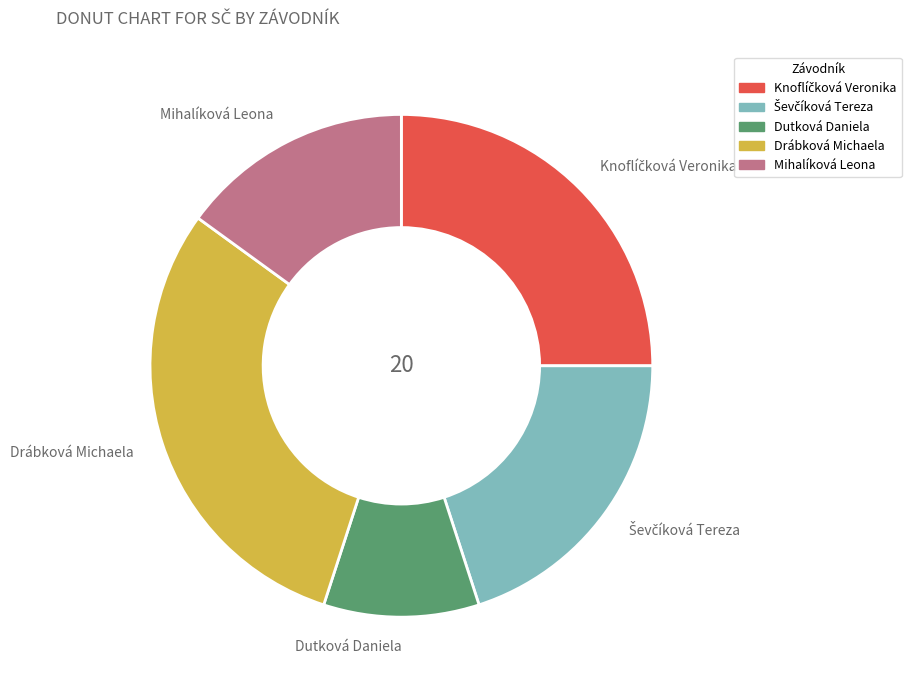

How many slices are in this pie chart?

5